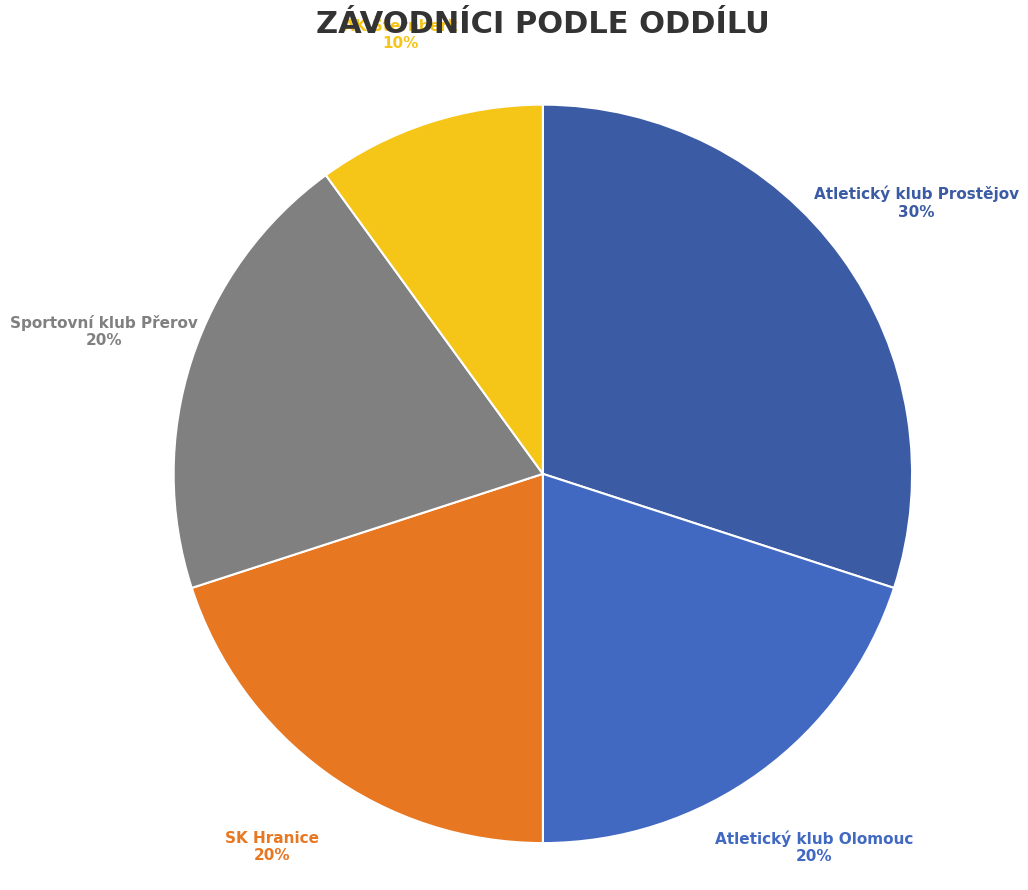

Does any single category account for the majority?

No